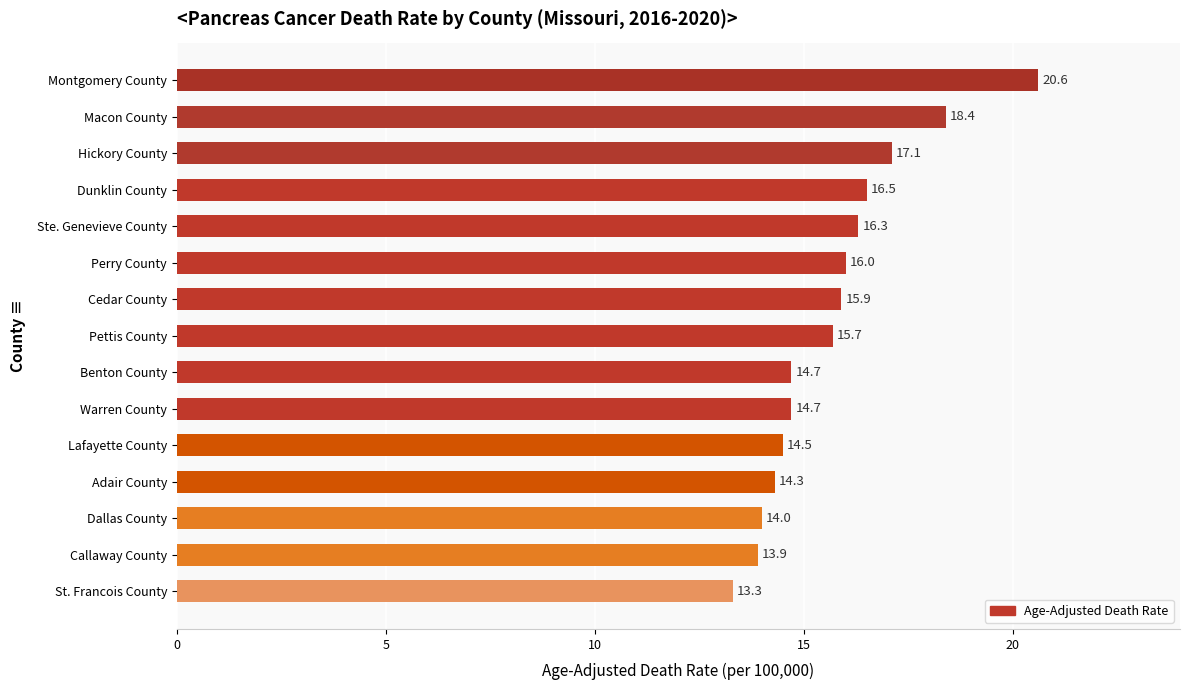

Count the number of data series in this chart.

1